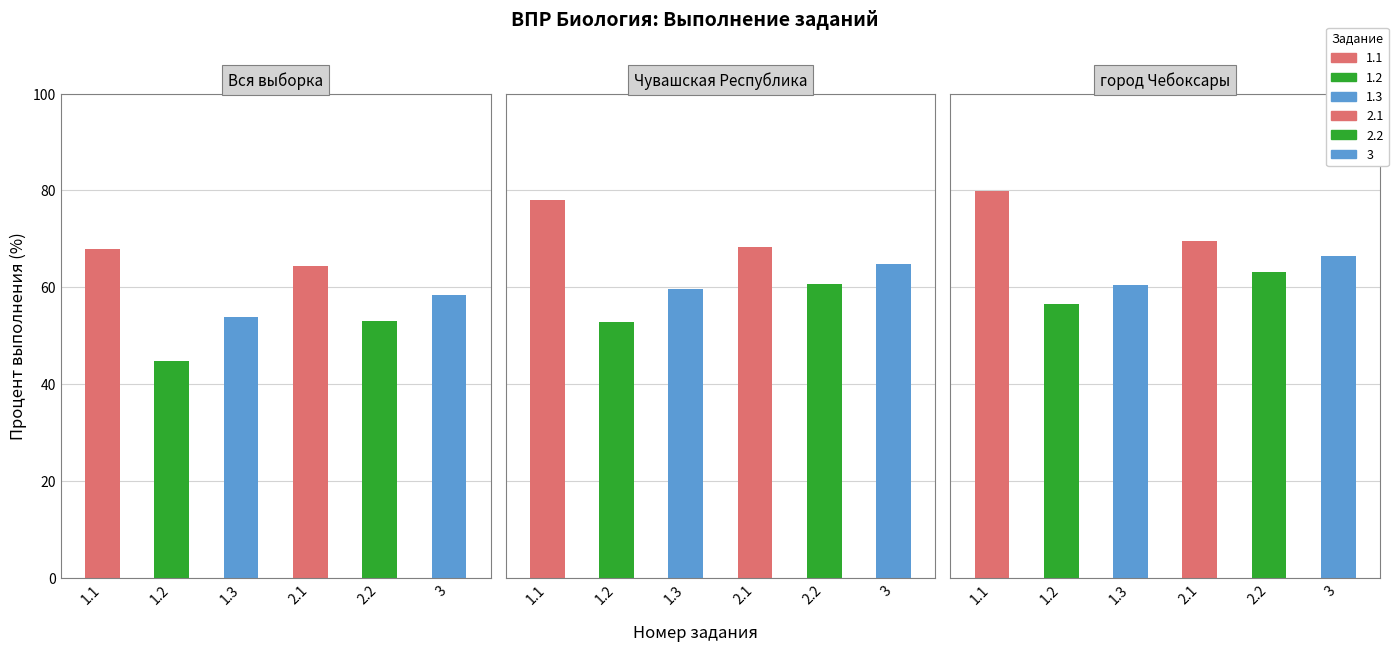

List the labels in order of Чувашская Республика value, largest first.

0, 3, 5, 4, 2, 1